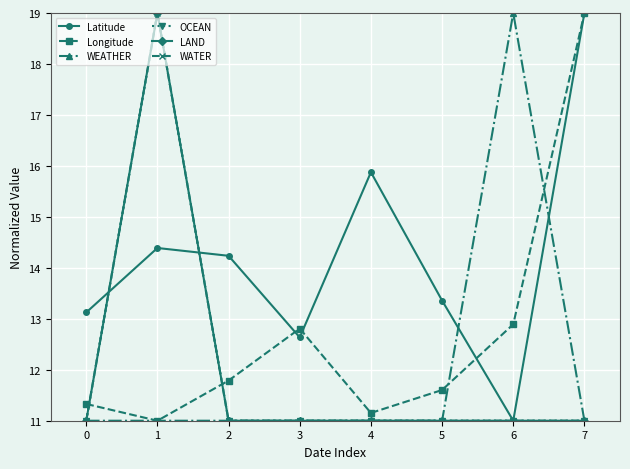

Between 0 and 2, which series saw the biggest shift?

Latitude